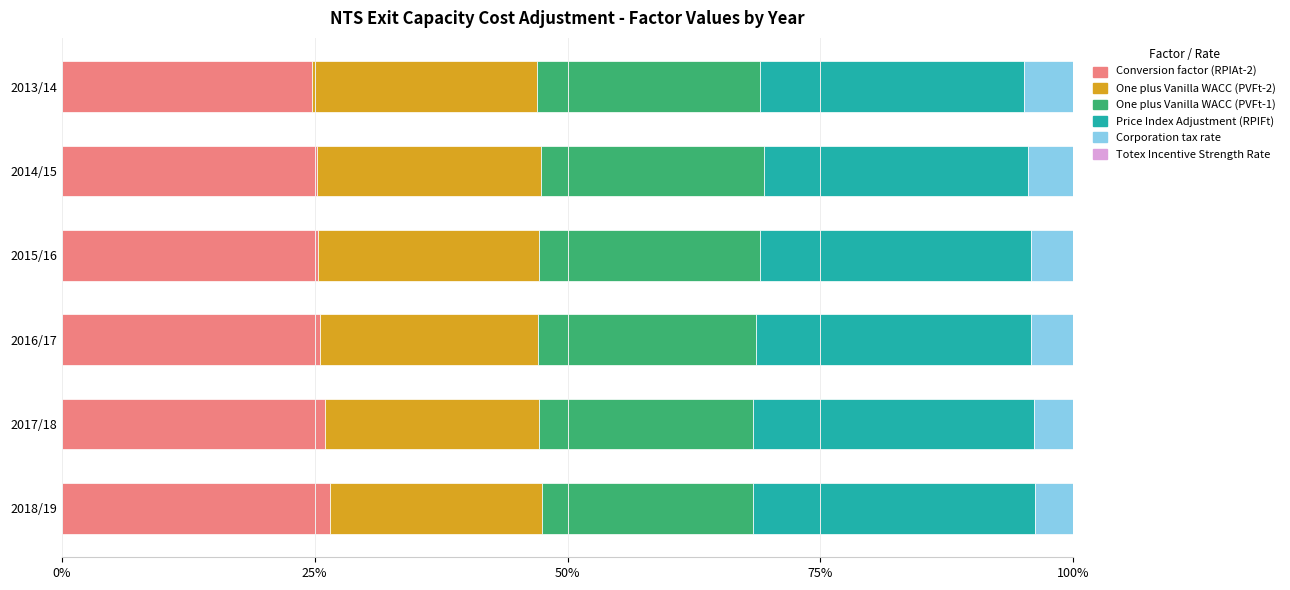

Is it true that Conversion factor (RPIAt-2) equals 10.7 at 2013/14?

False